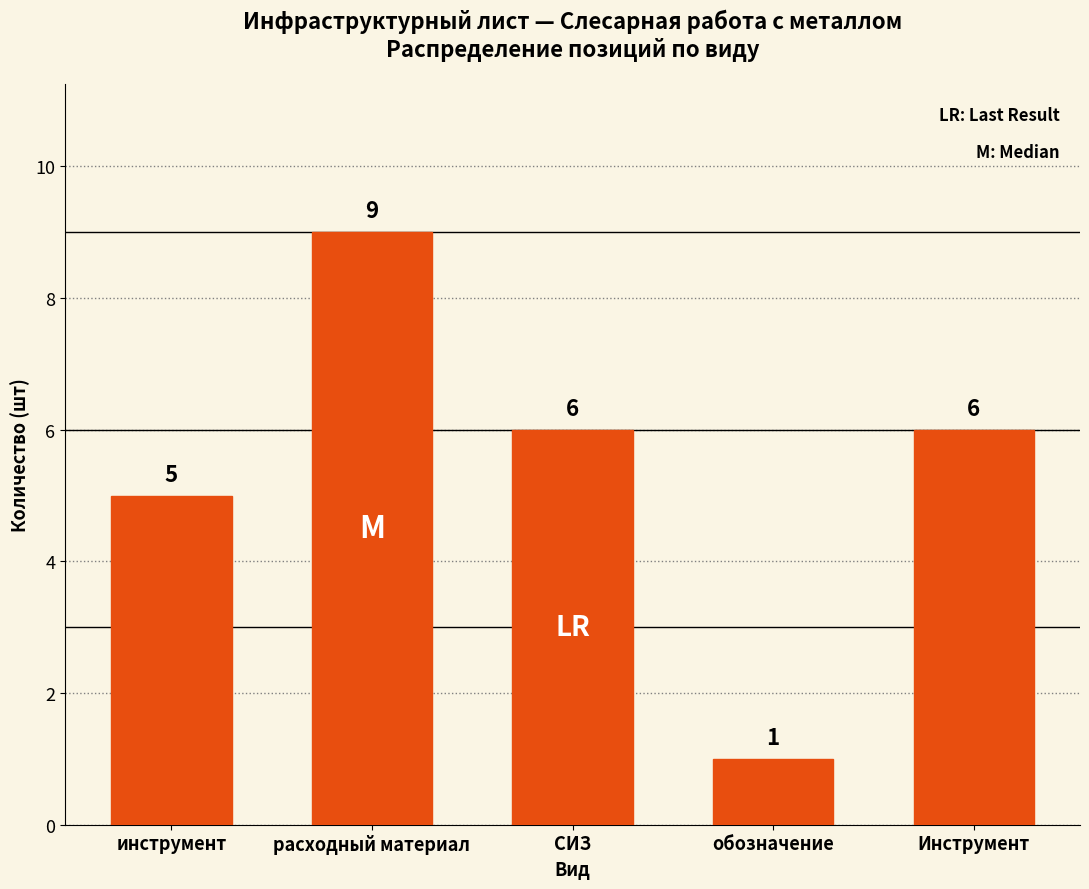

How many values are between 5 and 6?

3